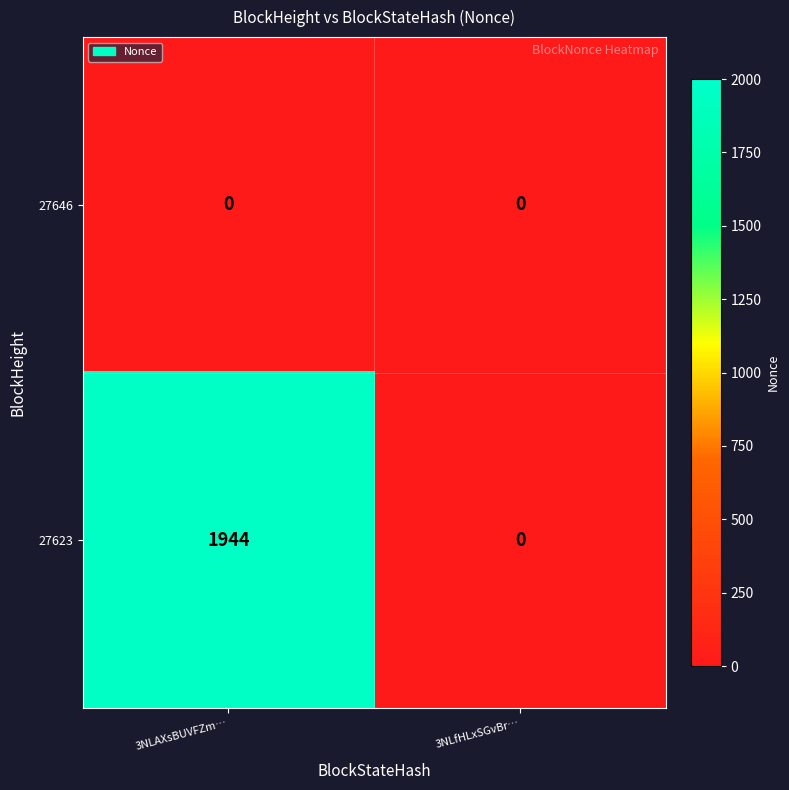

True or false: 27623 has a value of 1944 at 3NLAXsBUVFZm….

True